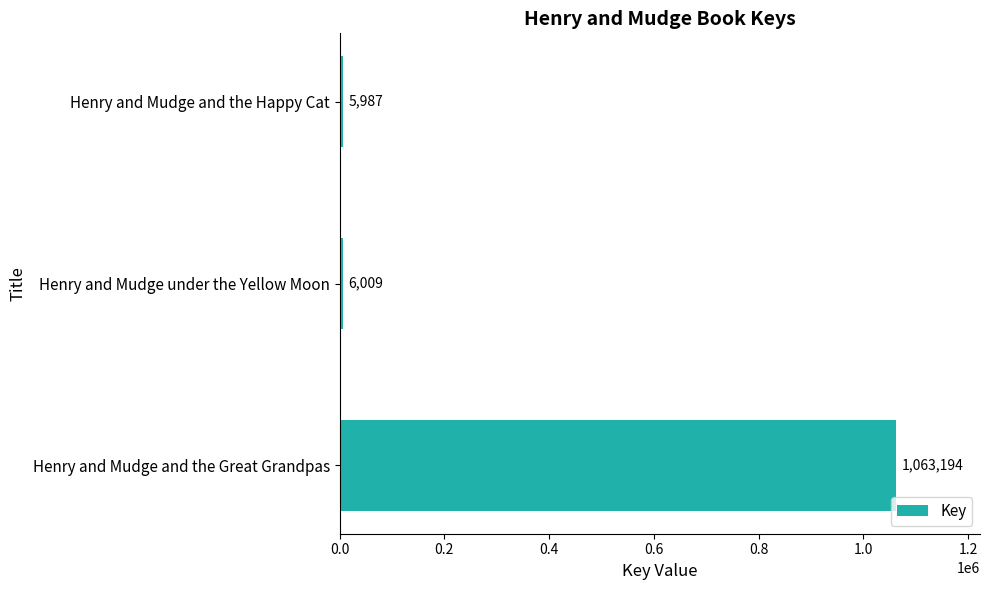

List the labels in order of value, smallest first.

Henry and Mudge and the Happy Cat, Henry and Mudge under the Yellow Moon, Henry and Mudge and the Great Grandpas